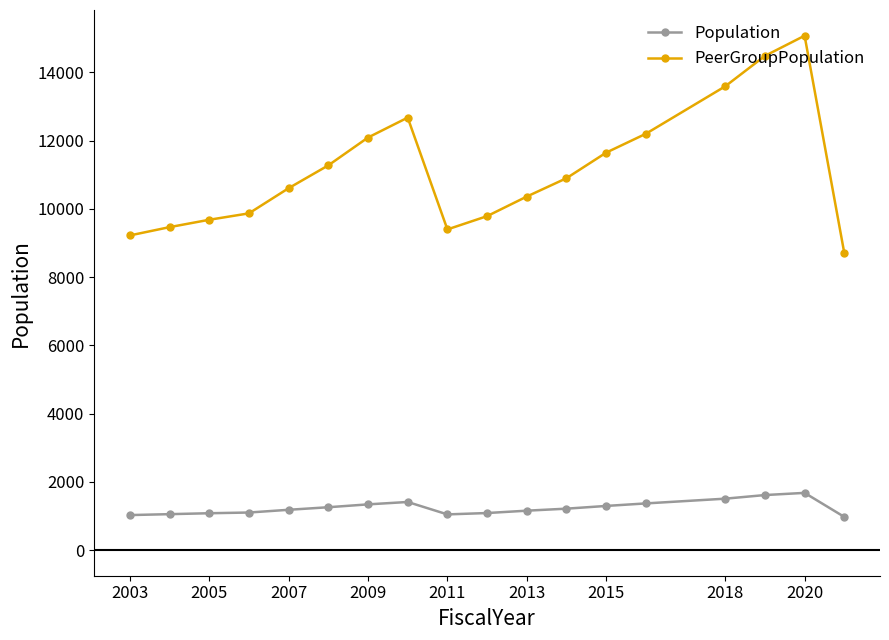

How many data points does each series have?

18